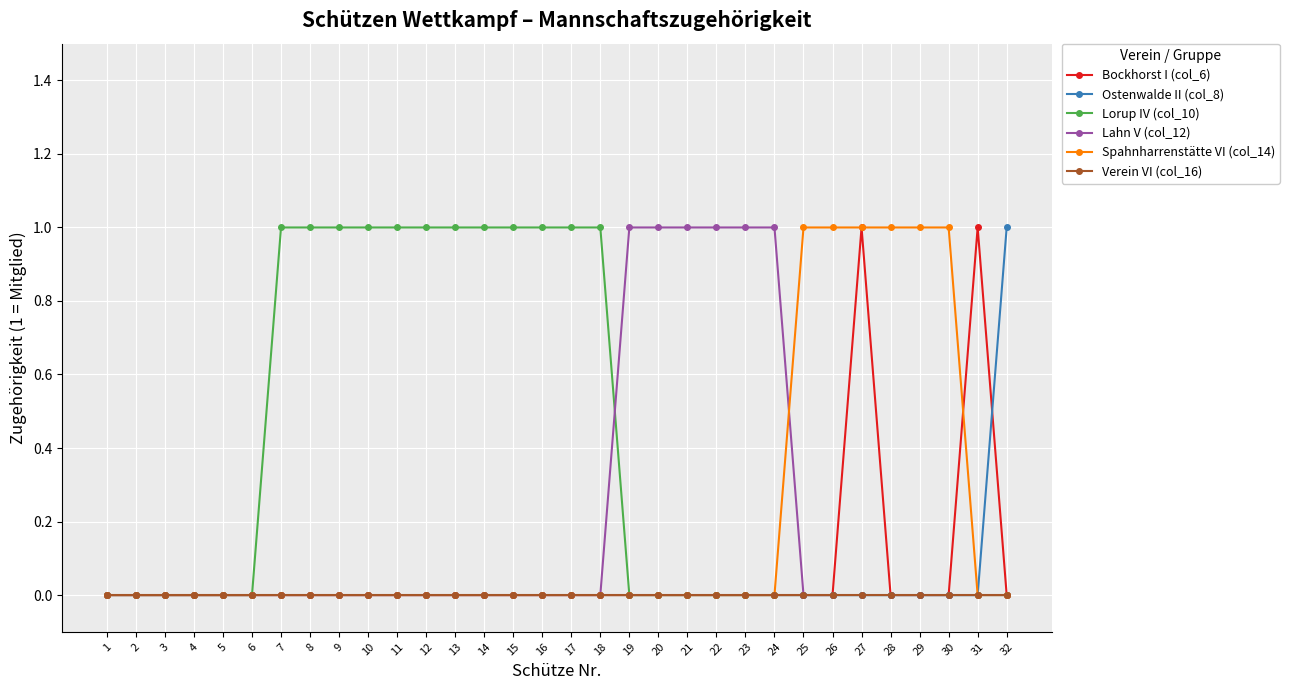

The Lahn V (col_12) series shows 0 at 4. True or false?

True